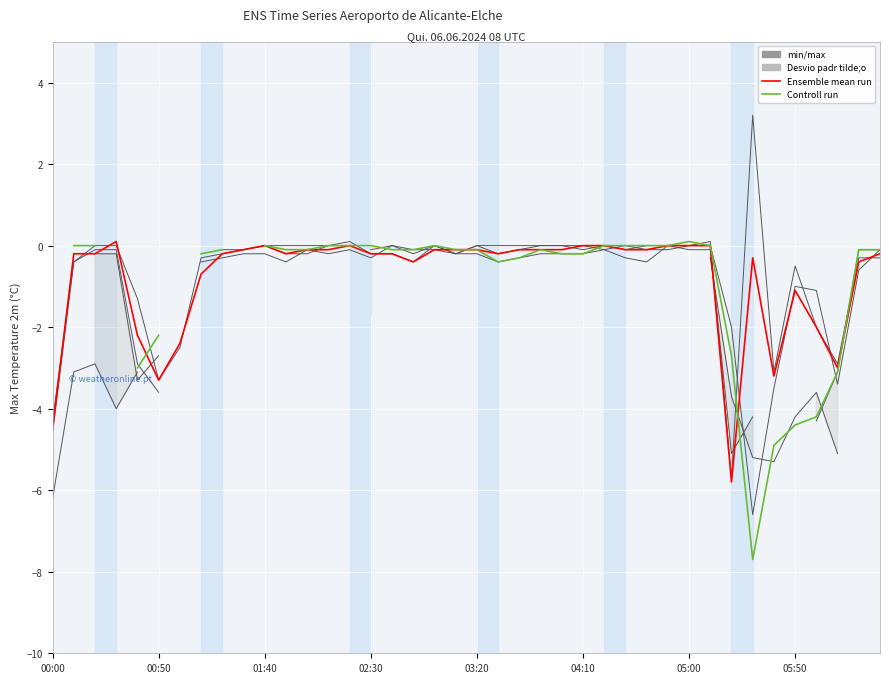

In Ensemble mean run, how many points are lower than both neighbors (excluding endpoints)?

7